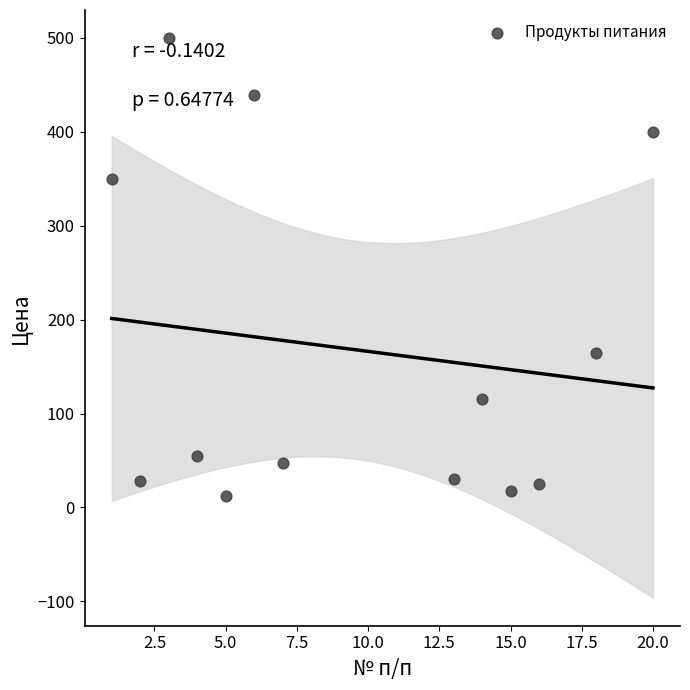

What is the range of X values (max minus min)?

19.0